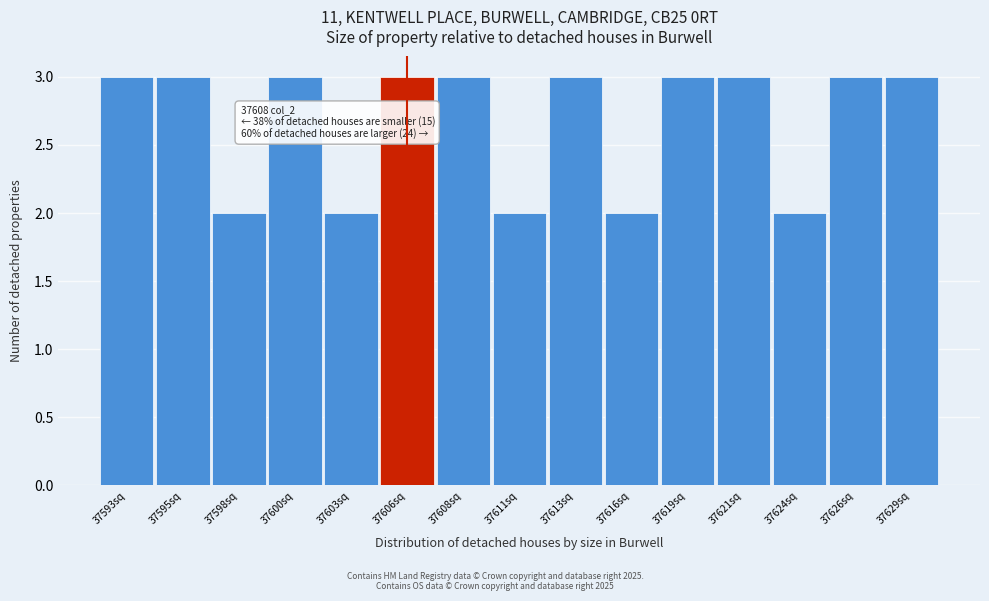

Reading left to right, transcribe all the data shown in this chart.

3	3	2	3	2	3	3	2	3	2	3	3	2	3	3